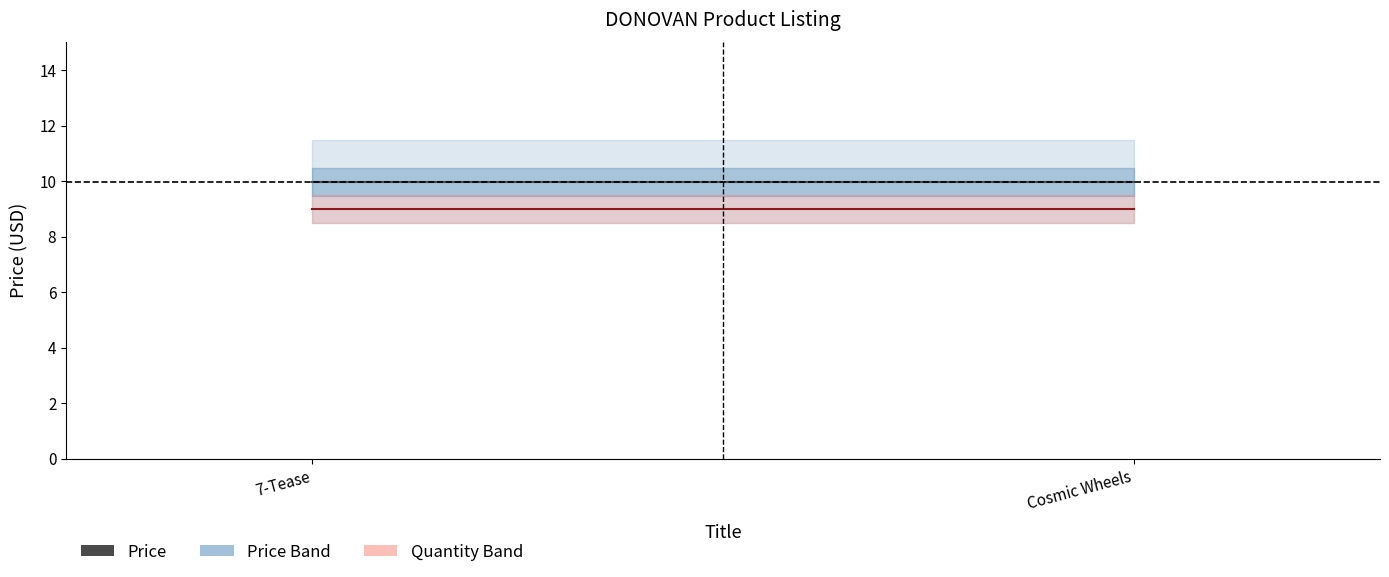

At which label does Price (USD) reach its minimum?

7-Tease